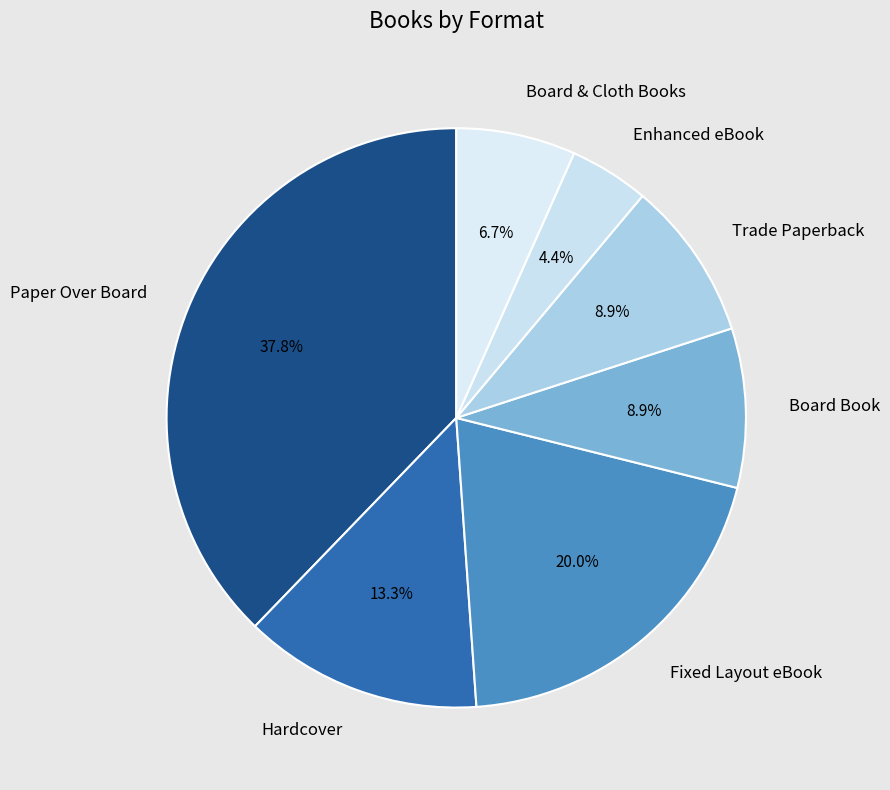

To the nearest percent, what is the difference between the Enhanced eBook and Board & Cloth Books slice percentages?

2%